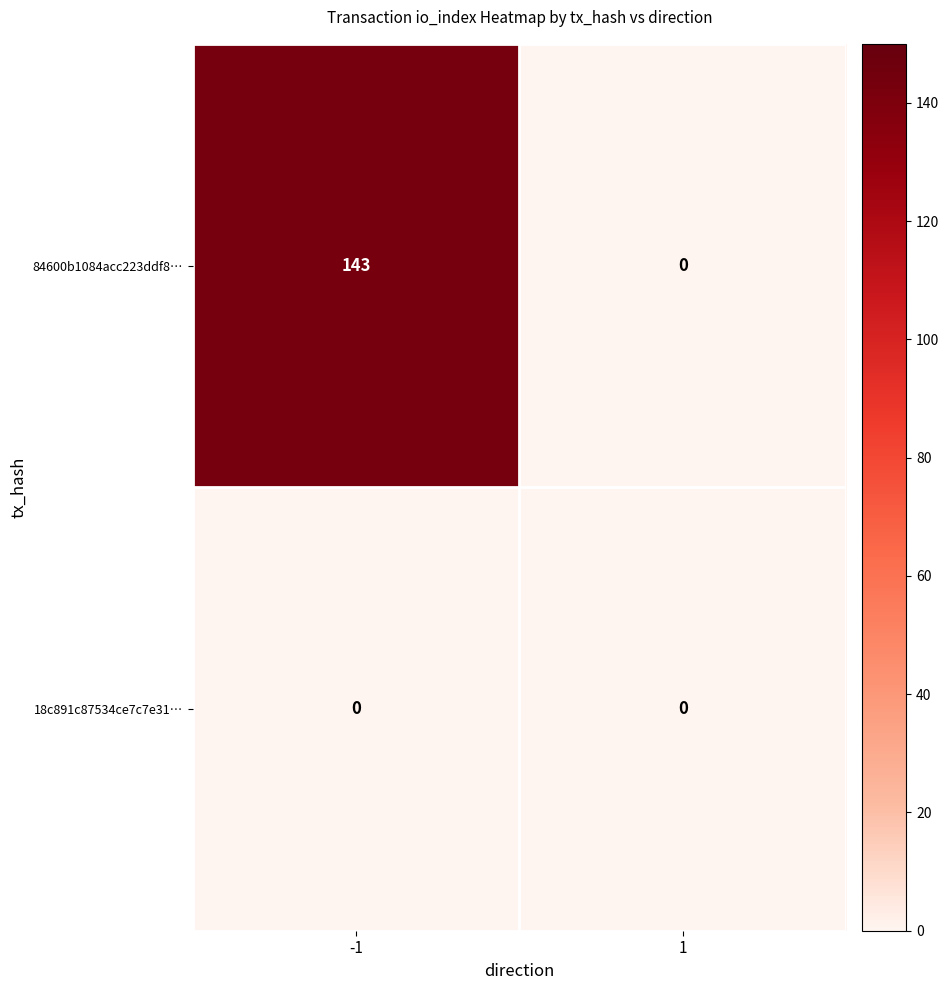

Which series has the widest spread of values?

84600b1084acc223ddf8…